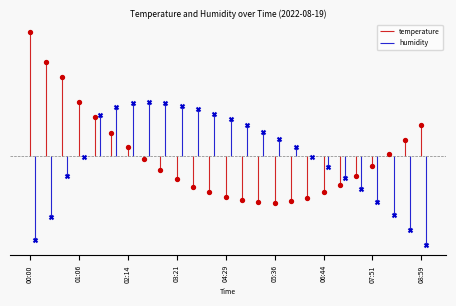

What is the total value across all series at 00:22?

0.4